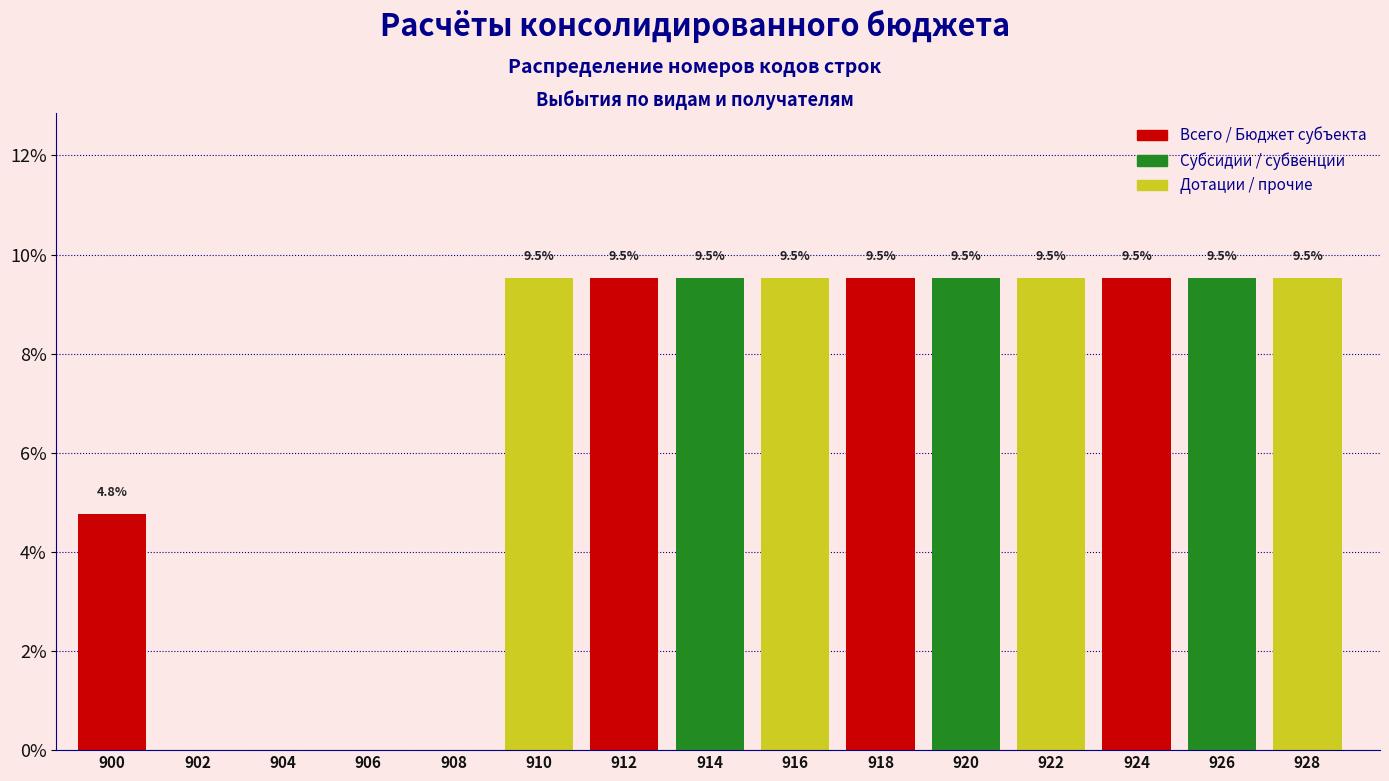

Reading right to left, extract all data points from this chart.

928=9.5	926=9.5	924=9.5	922=9.5	920=9.5	918=9.5	916=9.5	914=9.5	912=9.5	910=9.5	908=0.0	906=0.0	904=0.0	902=0.0	900=4.8